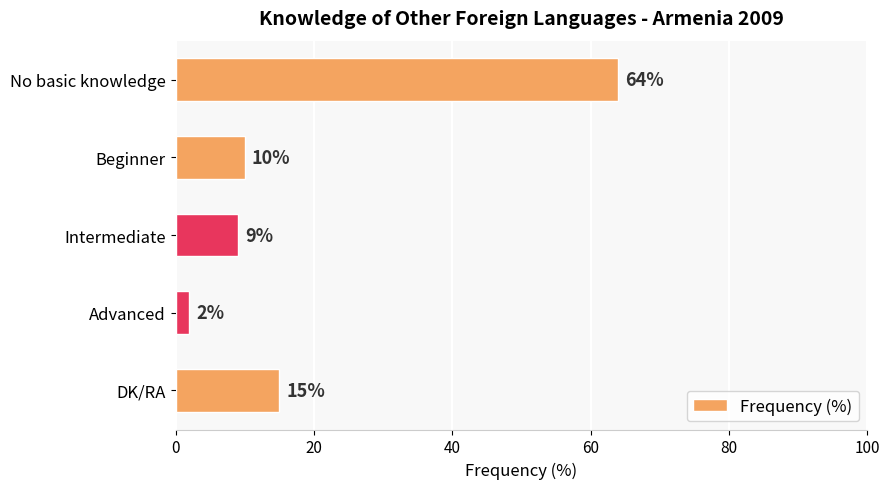

Rank the categories by value from highest to lowest.

No basic knowledge, DK/RA, Beginner, Intermediate, Advanced